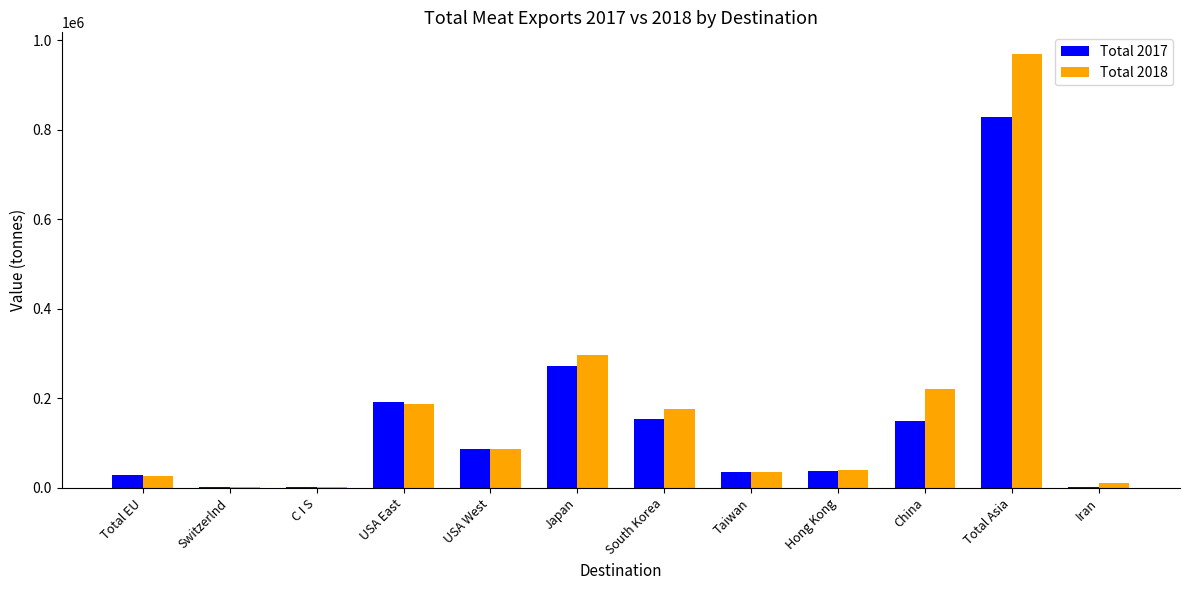

Which series changed the most between China and Total Asia?

Total 2018